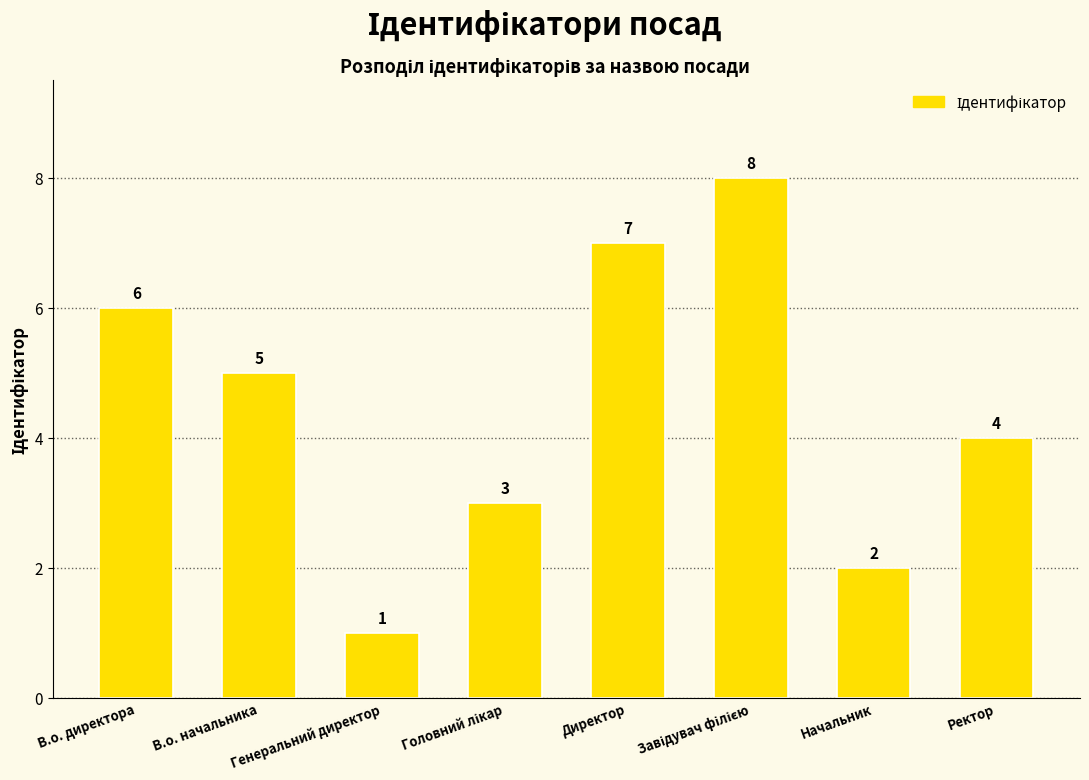

What is the difference between the second highest and second lowest values?

5